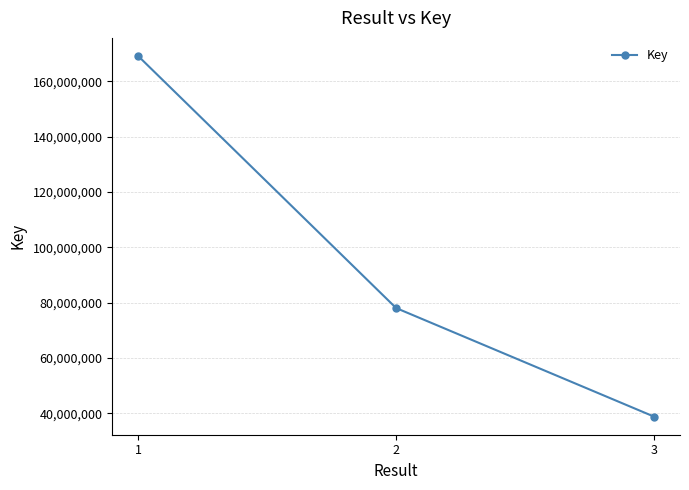

Reading left to right, transcribe all the data shown in this chart.

169112510	78015438	38768882